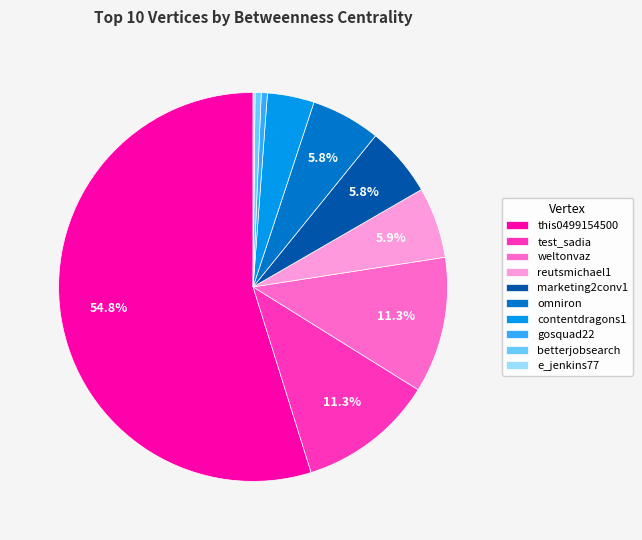

To the nearest percent, what is the average slice percentage?

10%